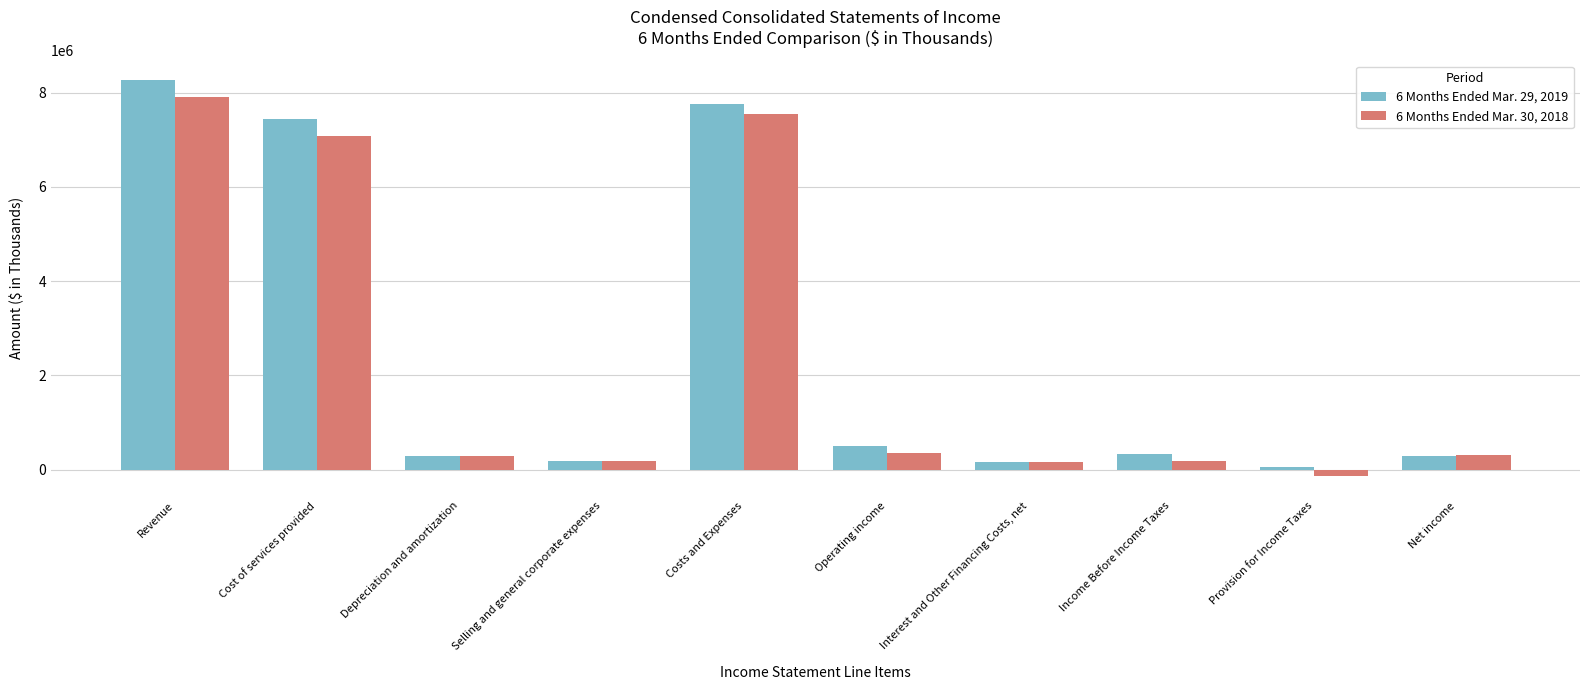

Which series has the widest spread of values?

6 Months Ended Mar. 29, 2019